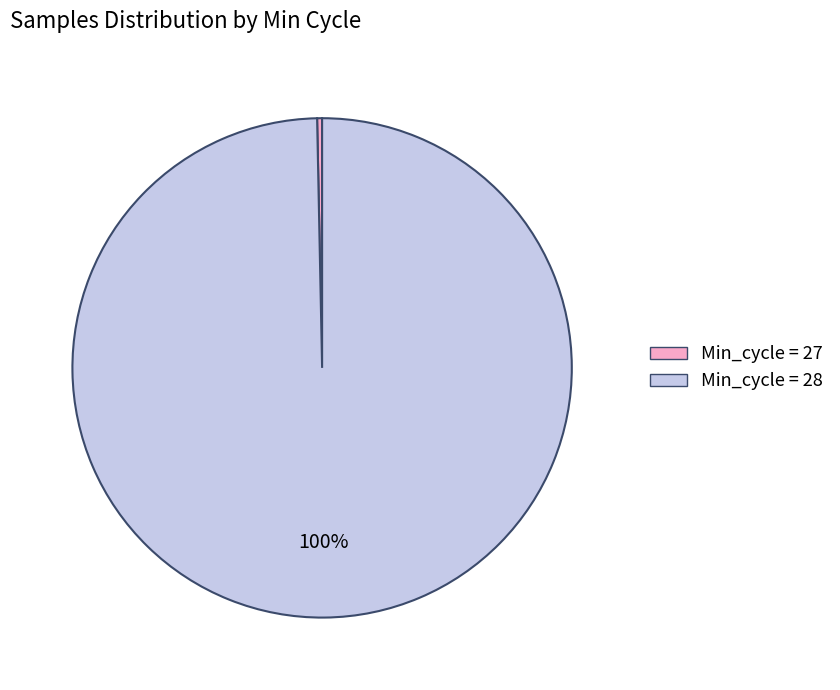

Is there any slice that represents more than half of the pie?

Yes